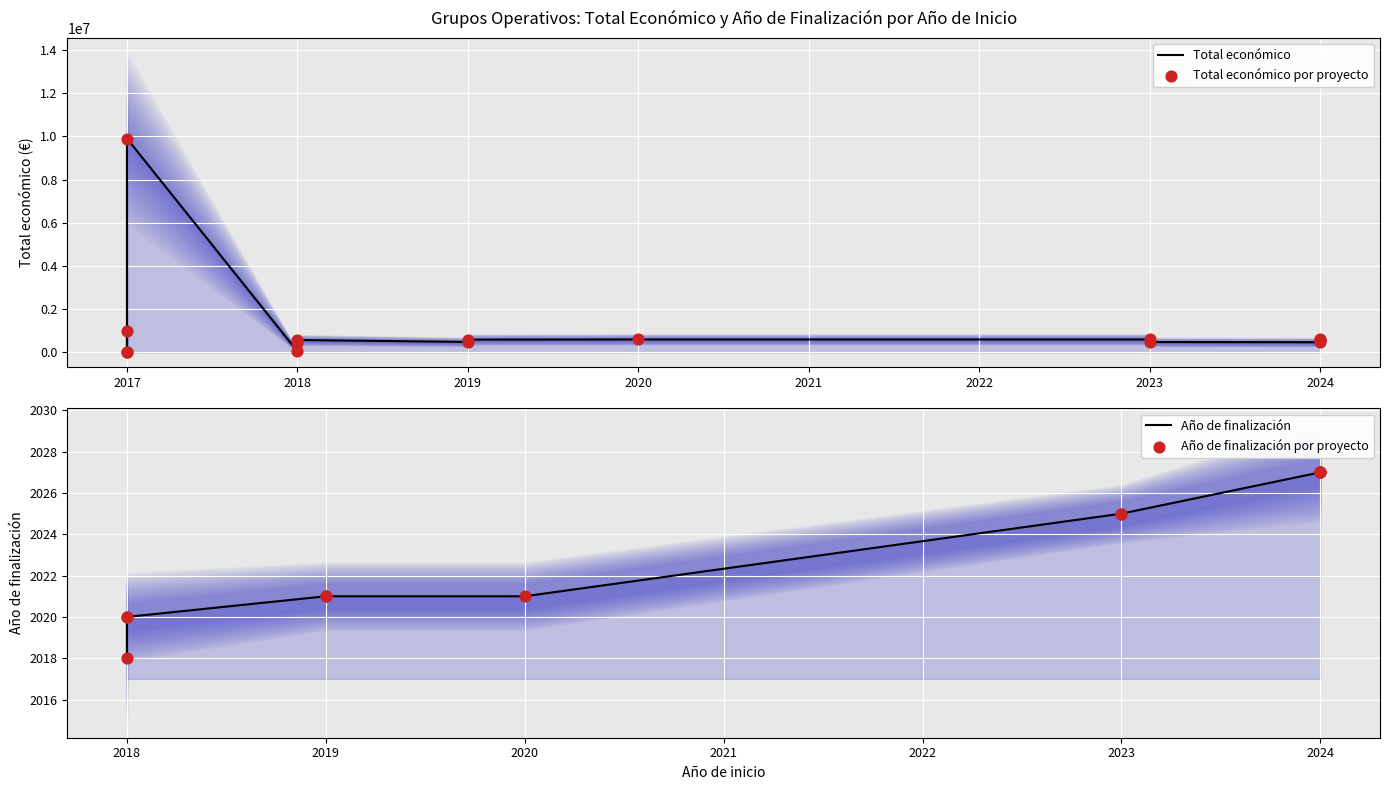

Is the value of Año de finalización at 2024 greater than the value of Total económico at 2017?

No